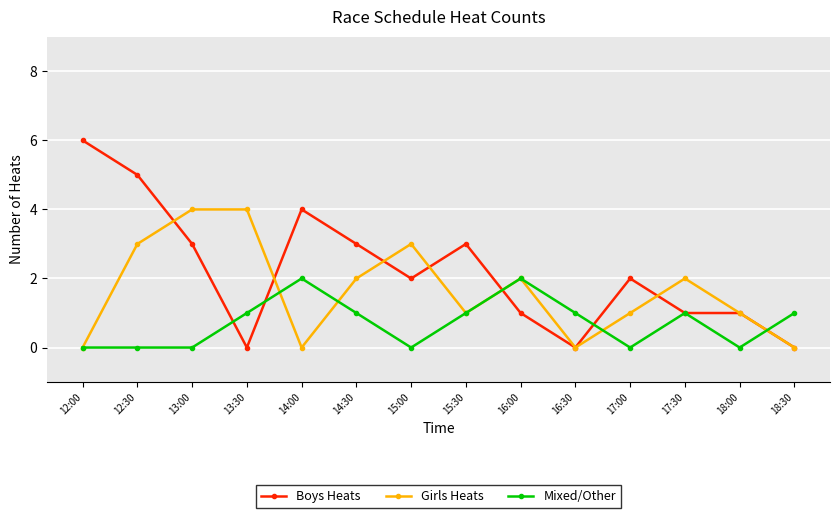

What are all the series names shown in the legend?

Boys Heats, Girls Heats, Mixed/Other